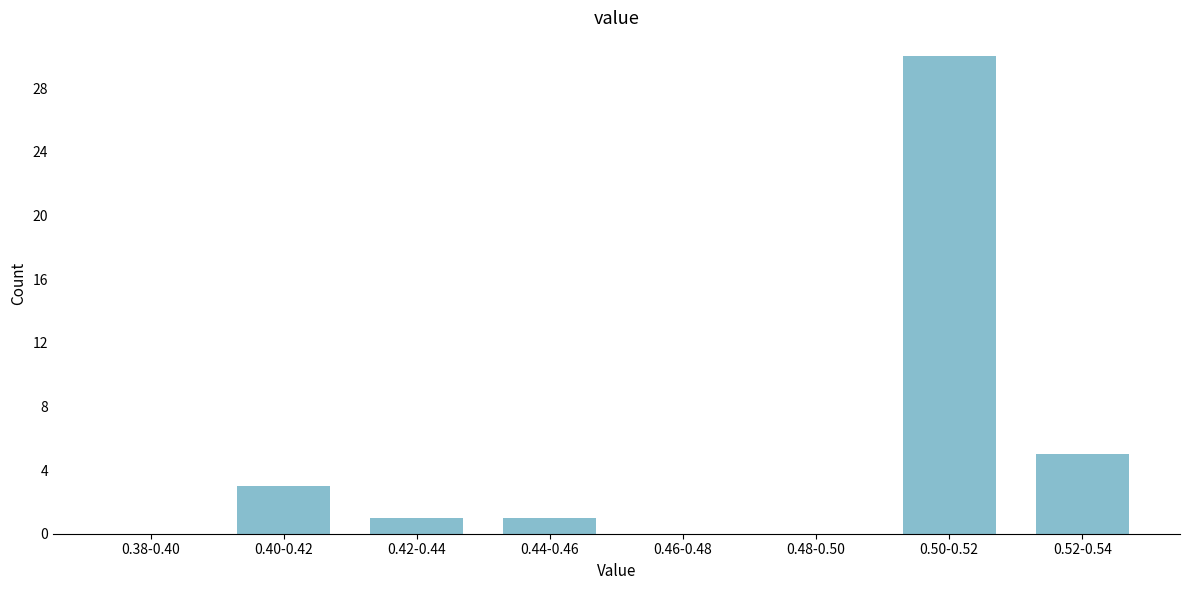

Reading right to left, extract all data points from this chart.

0.52-0.54=5	0.50-0.52=30	0.48-0.50=0	0.46-0.48=0	0.44-0.46=1	0.42-0.44=1	0.40-0.42=3	0.38-0.40=0